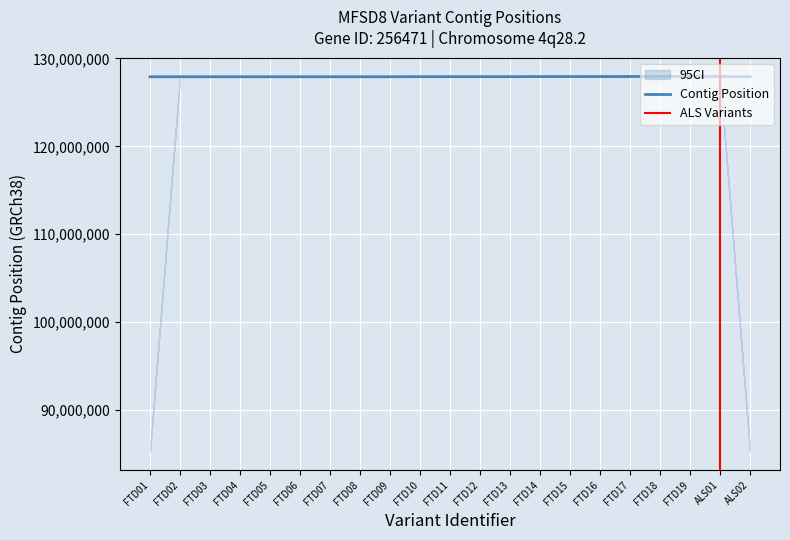

What is the smallest value displayed?

127920712